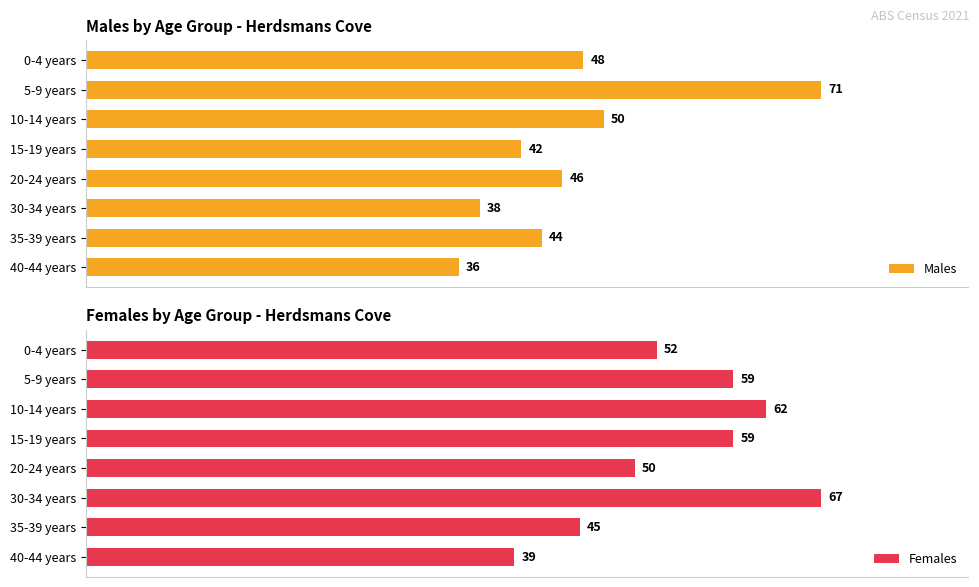

Which series has the widest spread of values?

Males